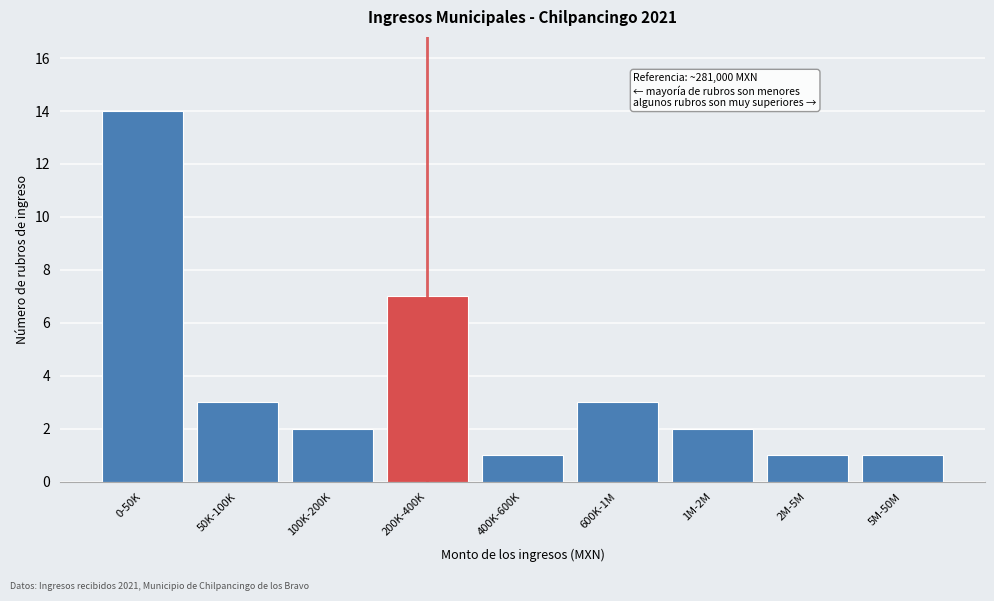

Reading right to left, transcribe all the data shown in this chart.

1	1	2	3	1	7	2	3	14